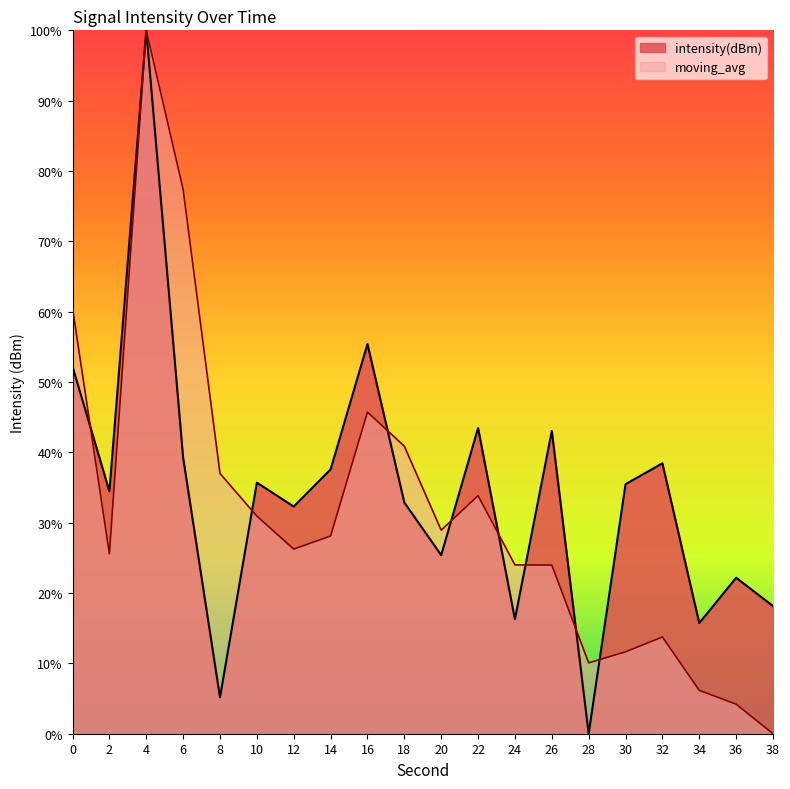

True or false: moving_avg and intensity(dBm) intersect in this chart.

True